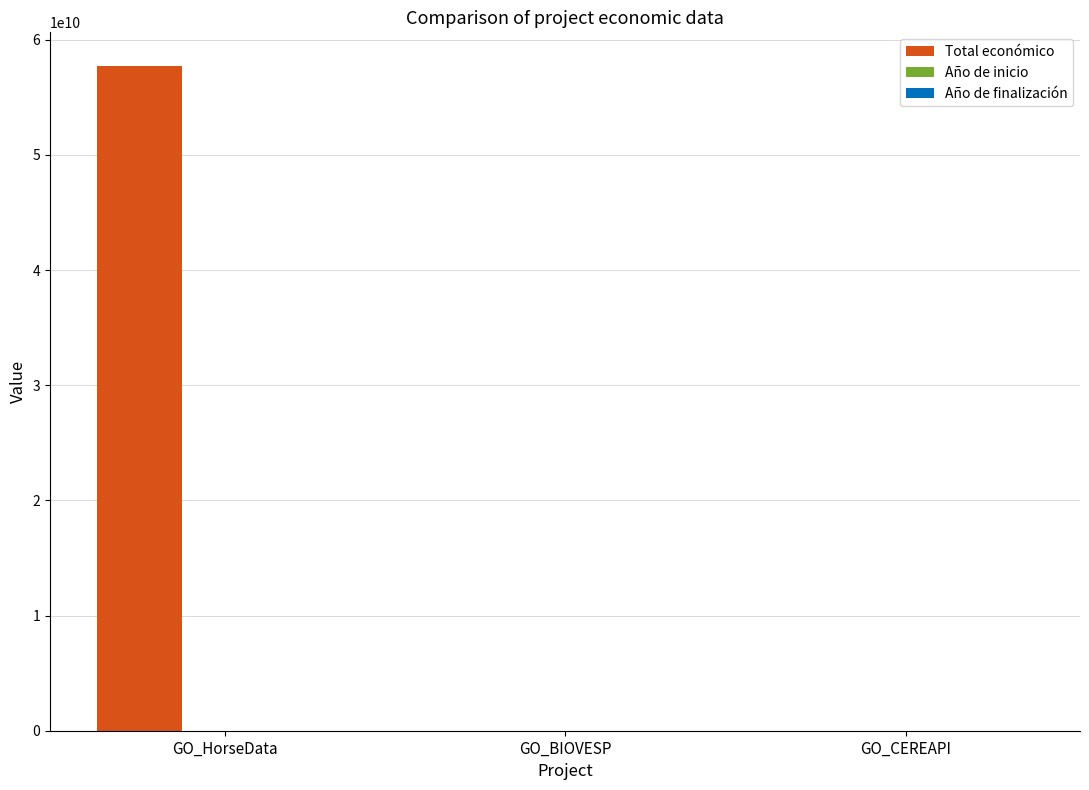

Which label corresponds to the largest value in the chart?

GO_HorseData